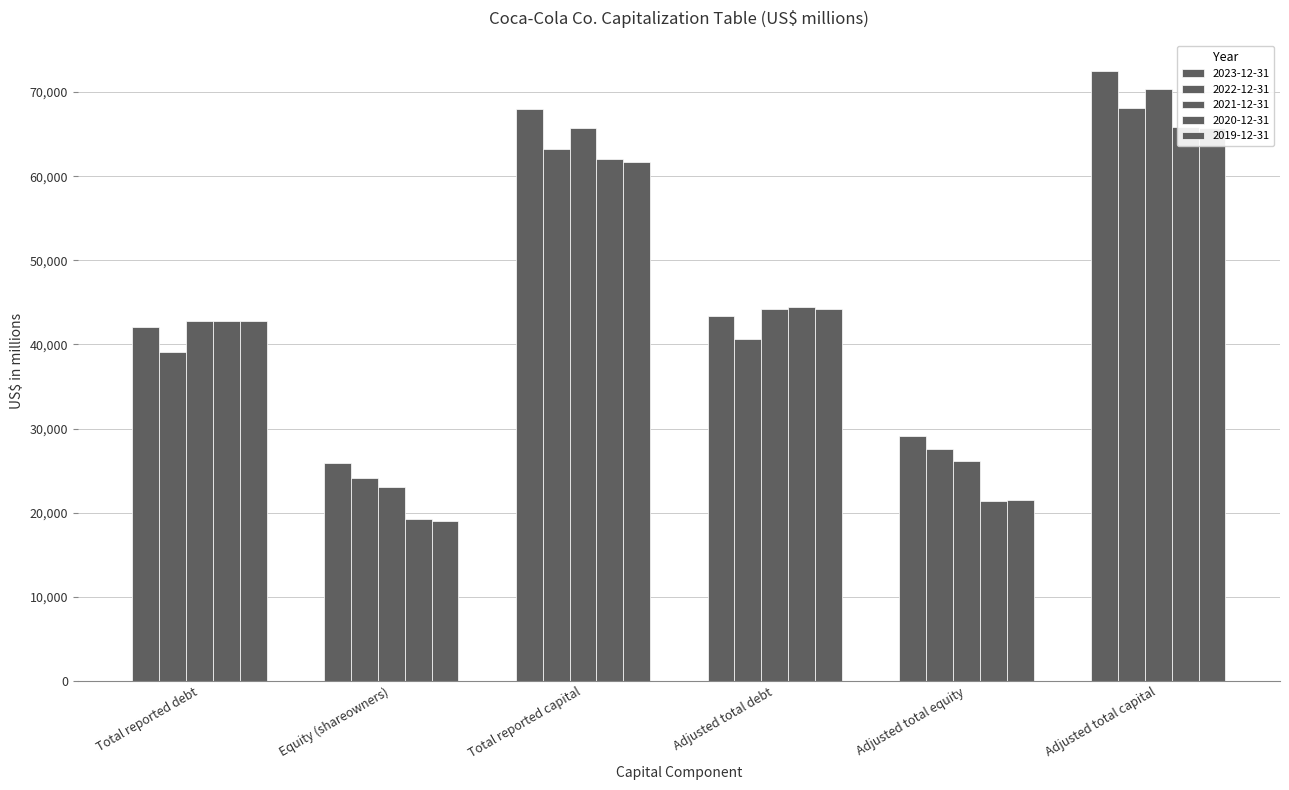

How many data points does each series have?

6